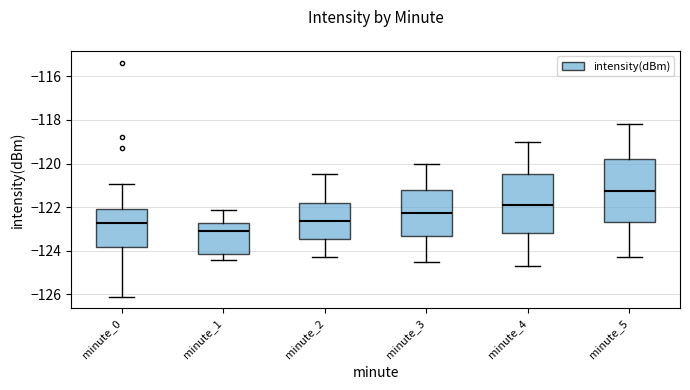

Where does the lower whisker of the box for minute_3 end on the y-axis? The values are not printed on the chart, so give them approximately, as read against the axis.

-124.4